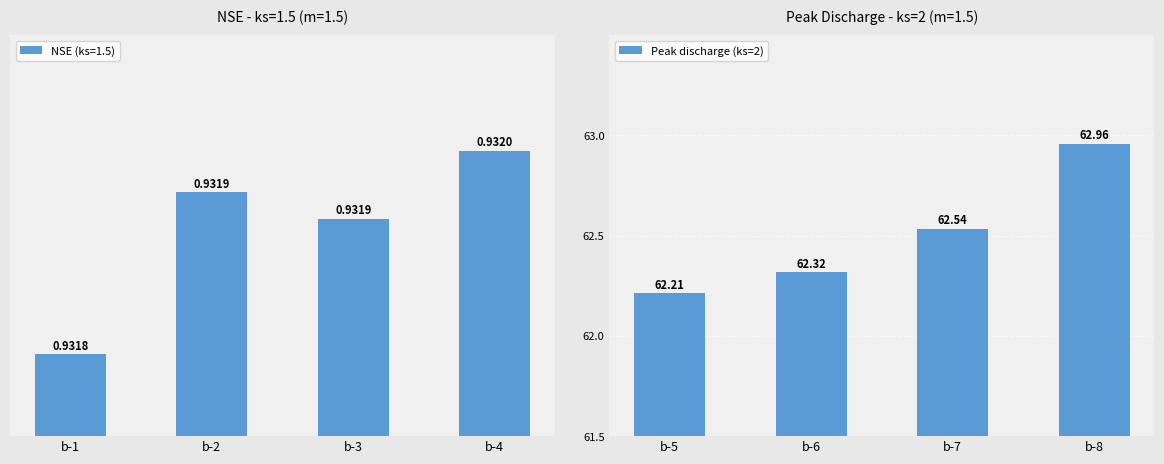

Which label corresponds to the smallest value in the chart?

b-5